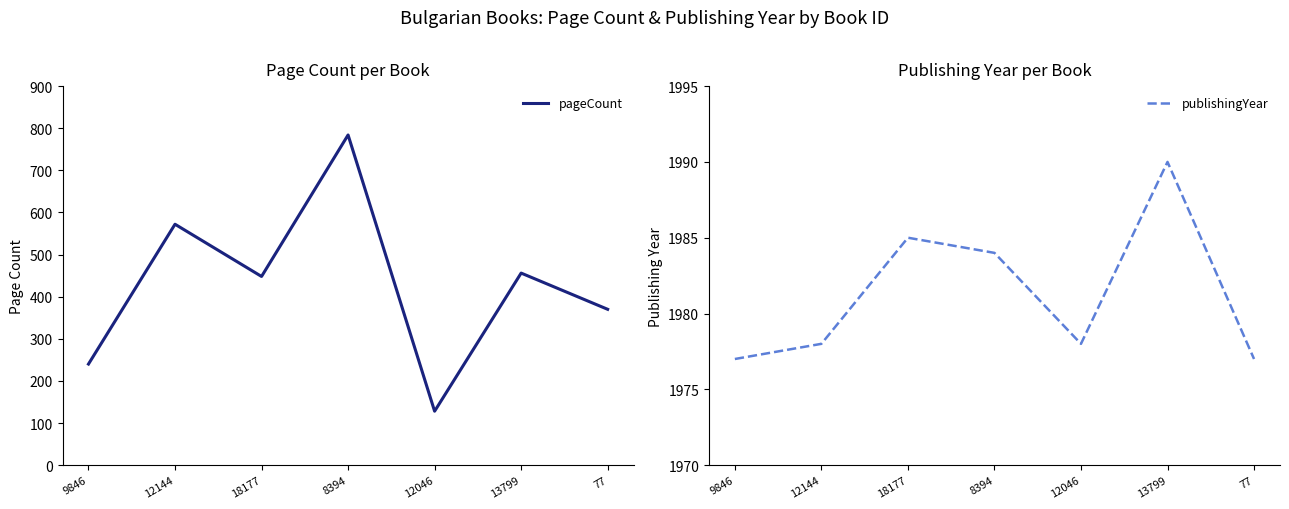

The pageCount series shows 456 at 13799. True or false?

True